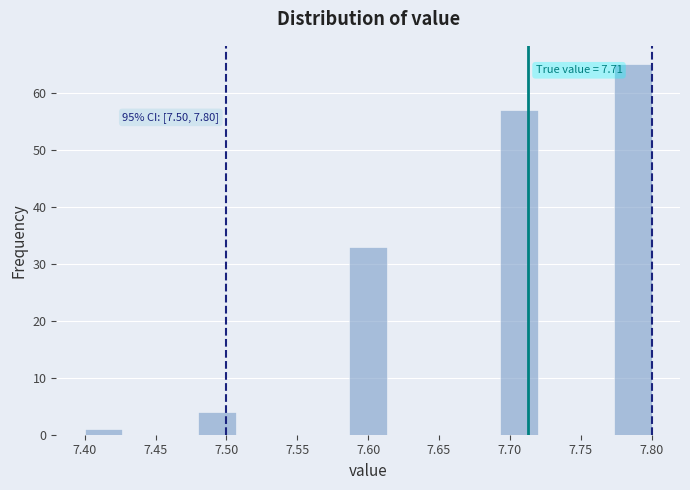

Which range on the x-axis has the tallest bar?

7.775 to 7.800